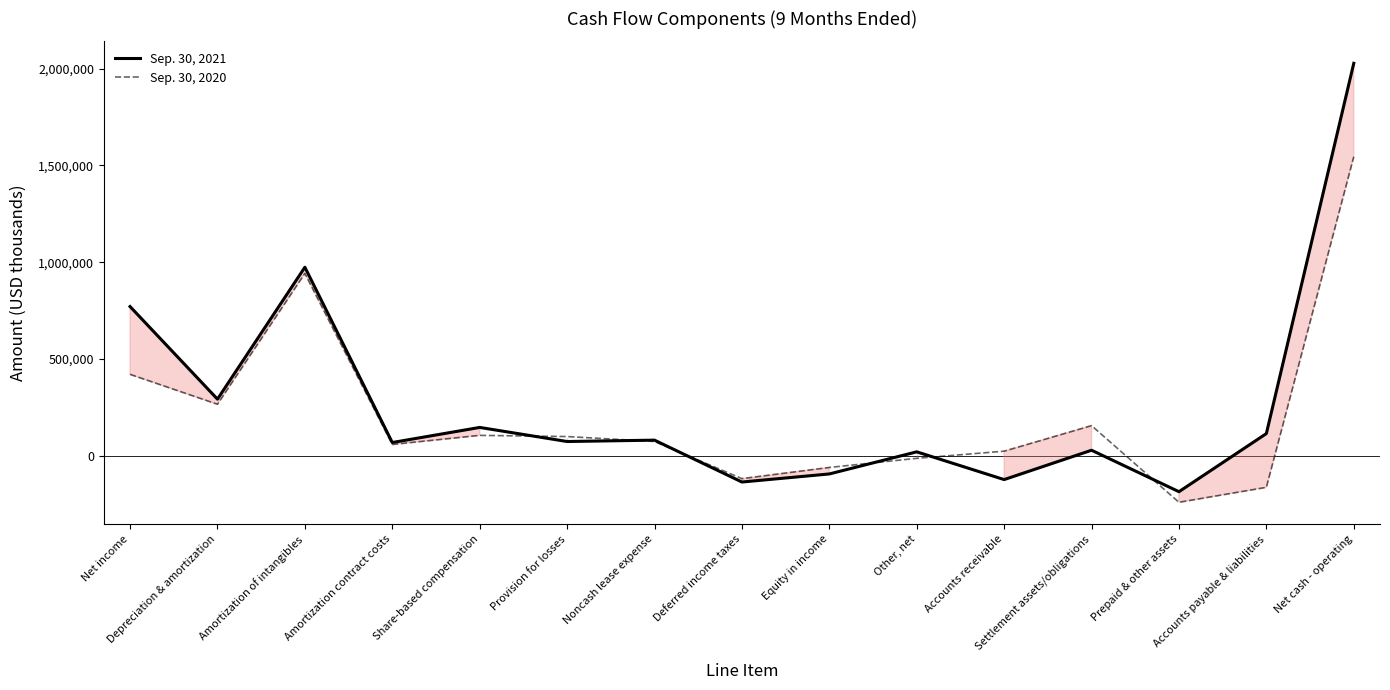

Reading left to right, list all the values displayed in this chart.

Sep. 30, 2021: 770686	292230	973948	68112	146097	73286	80371	-136004	-94261	19967	-123370	28242	-185973	114279	2027610
Sep. 30, 2020: 420282	265738	941654	57888	105081	98967	73493	-118466	-60682	-13584	23352	155385	-240804	-163544	1544760